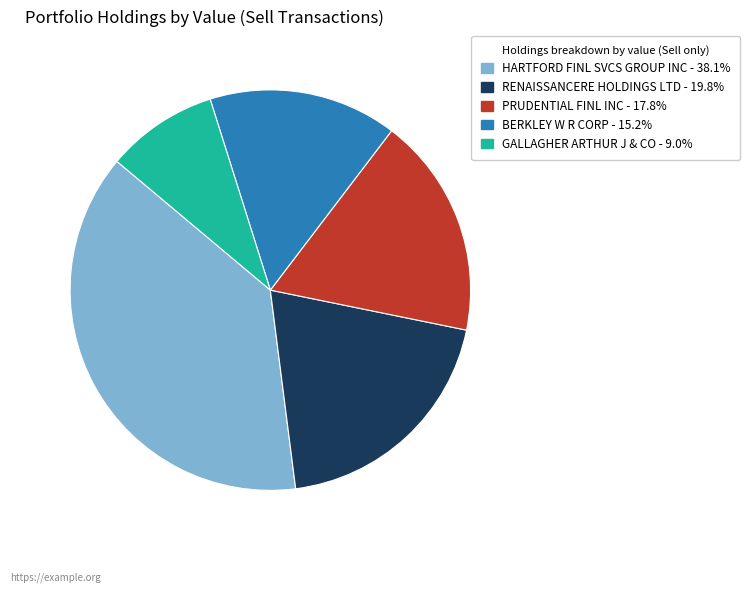

Which slice is the smallest?

GALLAGHER ARTHUR J & CO